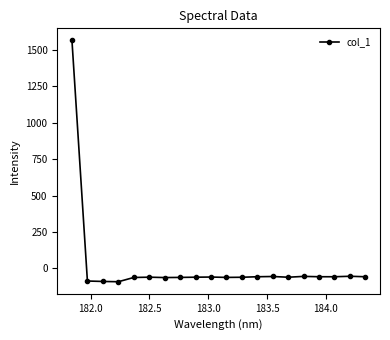

What is the sum of all values?

361.5